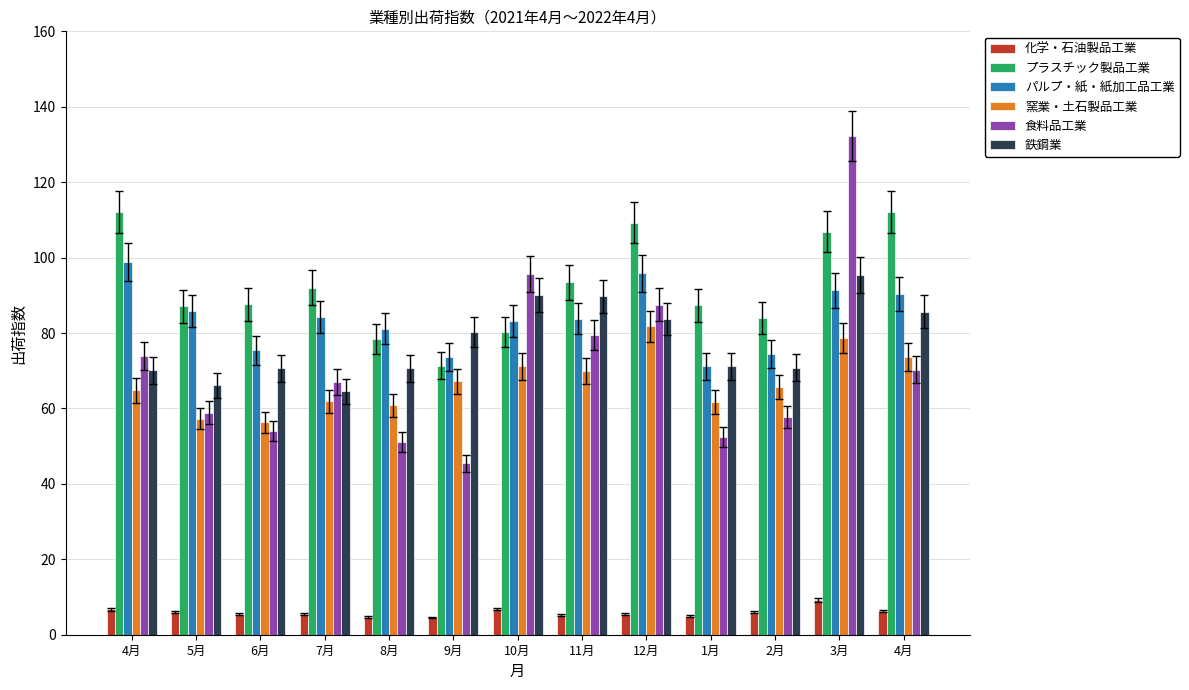

What is the total value across all series at 7月?

375.1